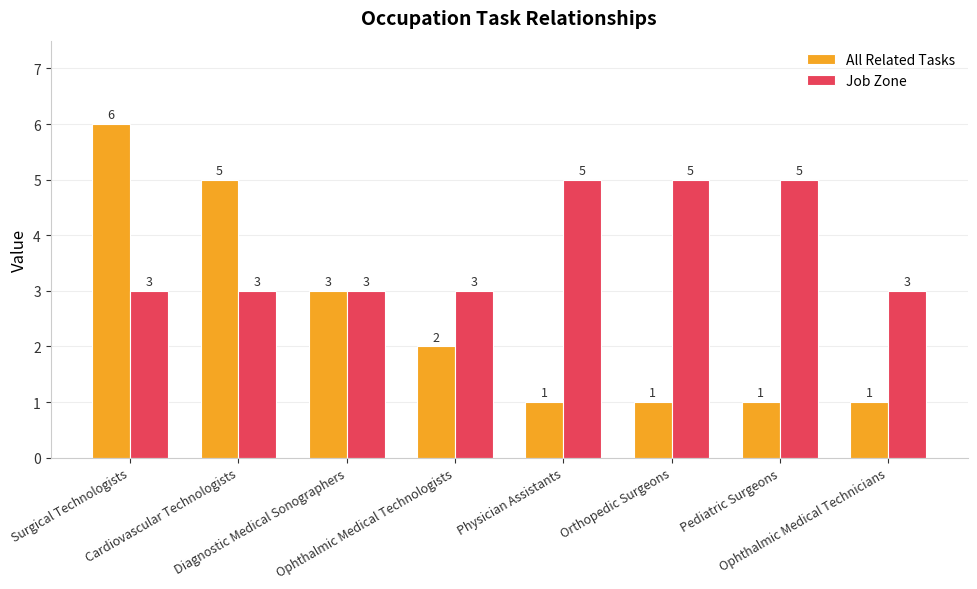

At which label does All Related Tasks reach its peak?

Surgical Technologists